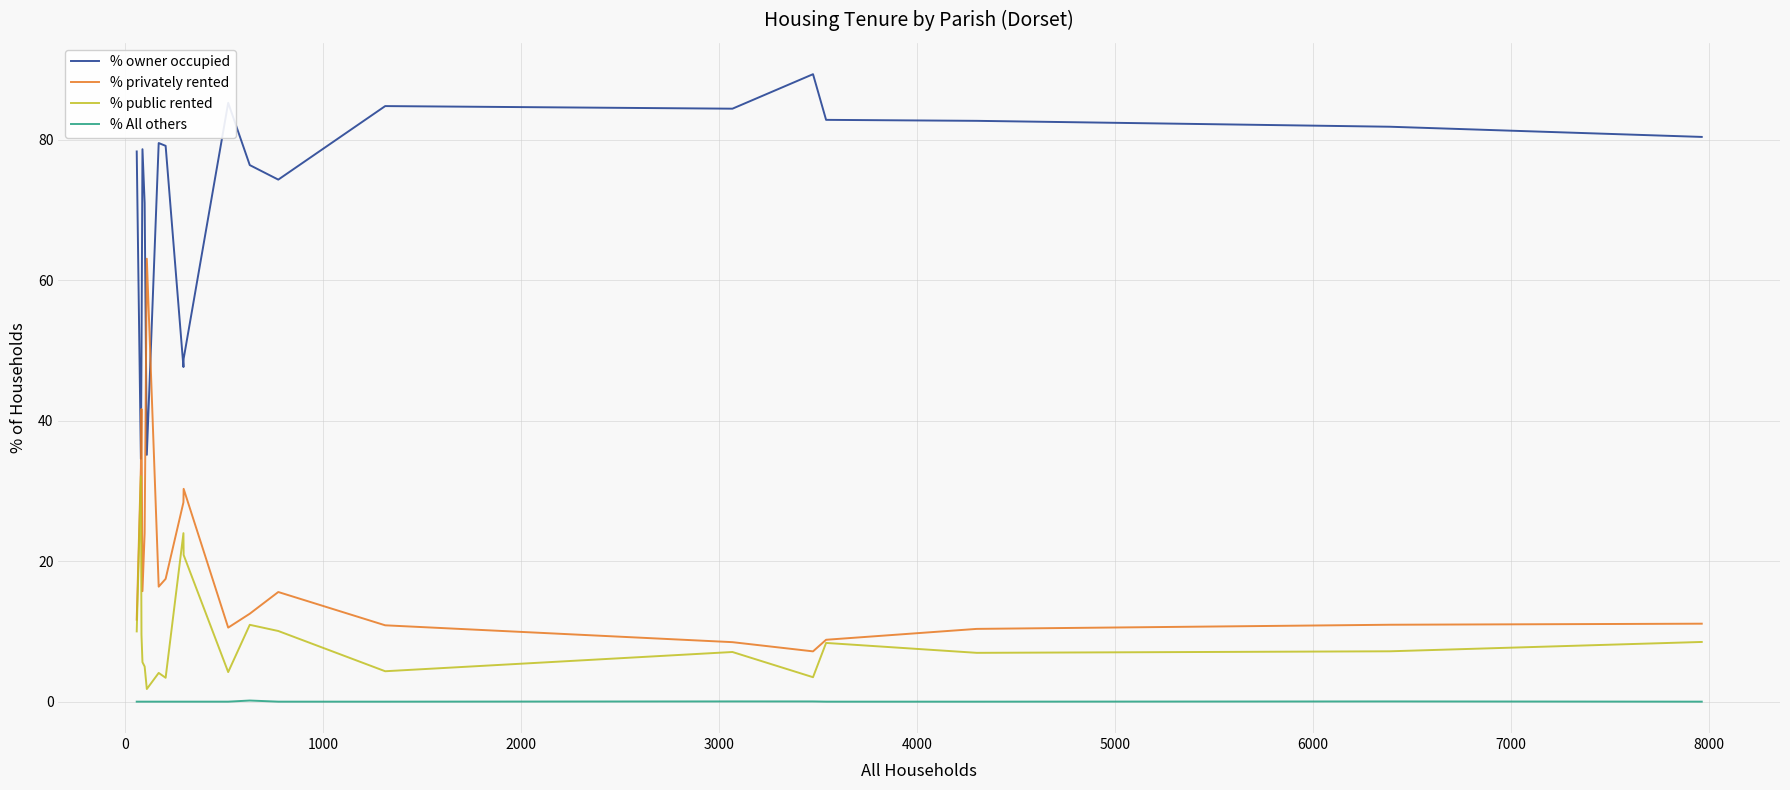

Rank the series by their maximum value, from lowest to highest.

% All others, % public rented, % privately rented, % owner occupied